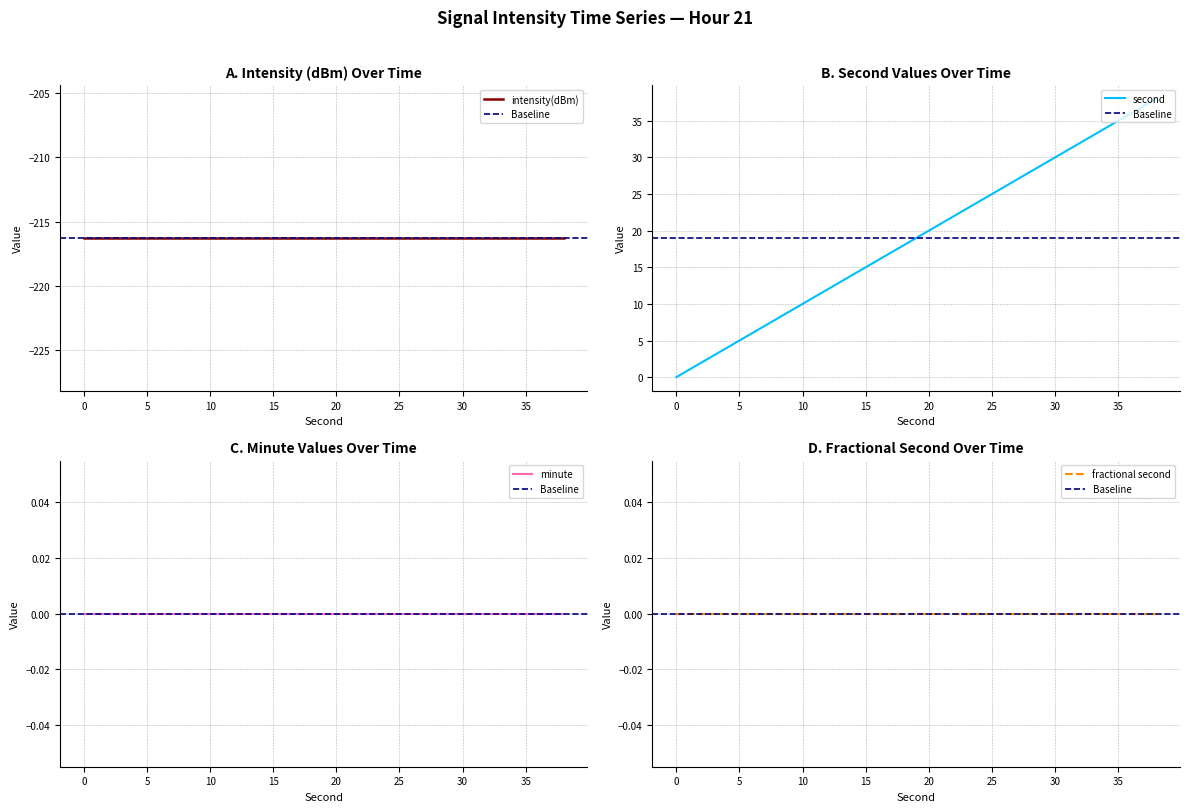

What is the value of the intensity(dBm) point at the 19th from the left?

-216.3